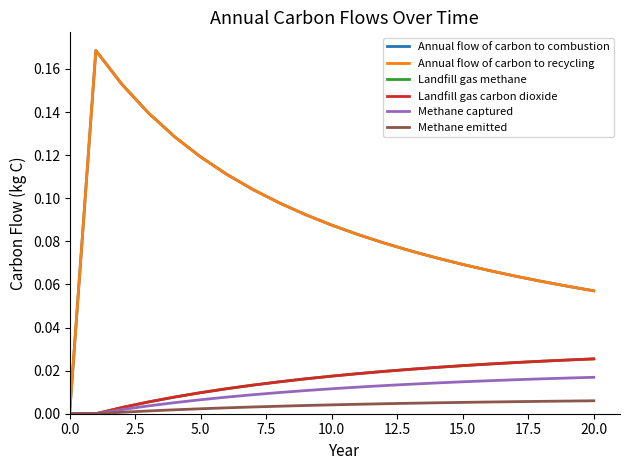

Does the chart have visible grid lines?

No